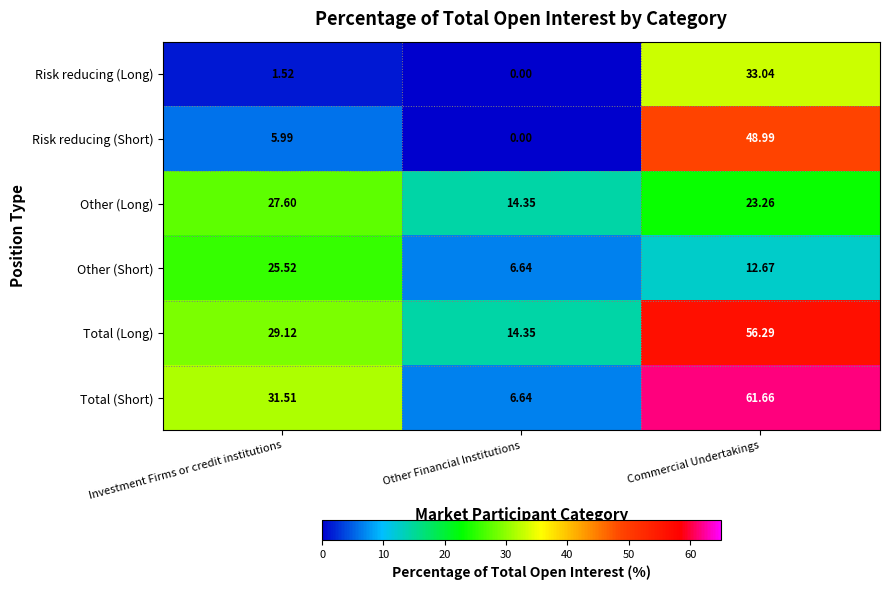

Which category has the lowest value across all series?

Other Financial Institutions